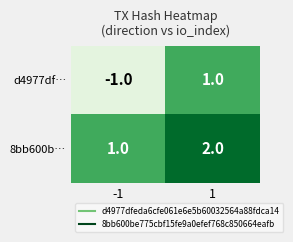

List the series in order of their overall mean, highest first.

8bb600b…, d4977df…